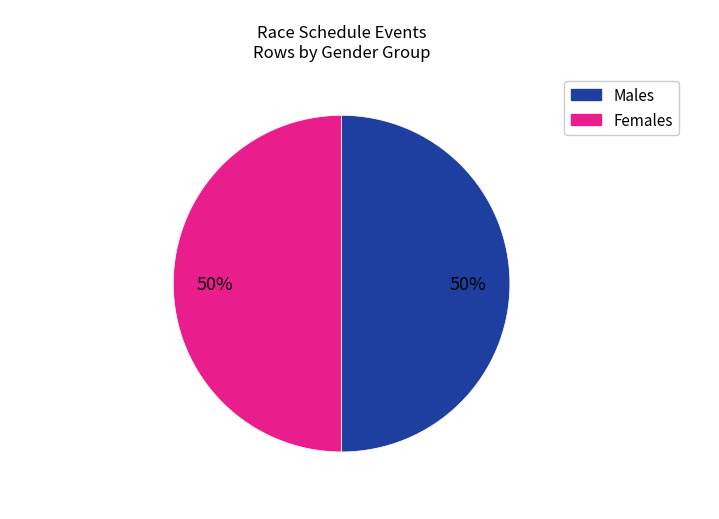

To the nearest percent, what is the average slice percentage?

50%